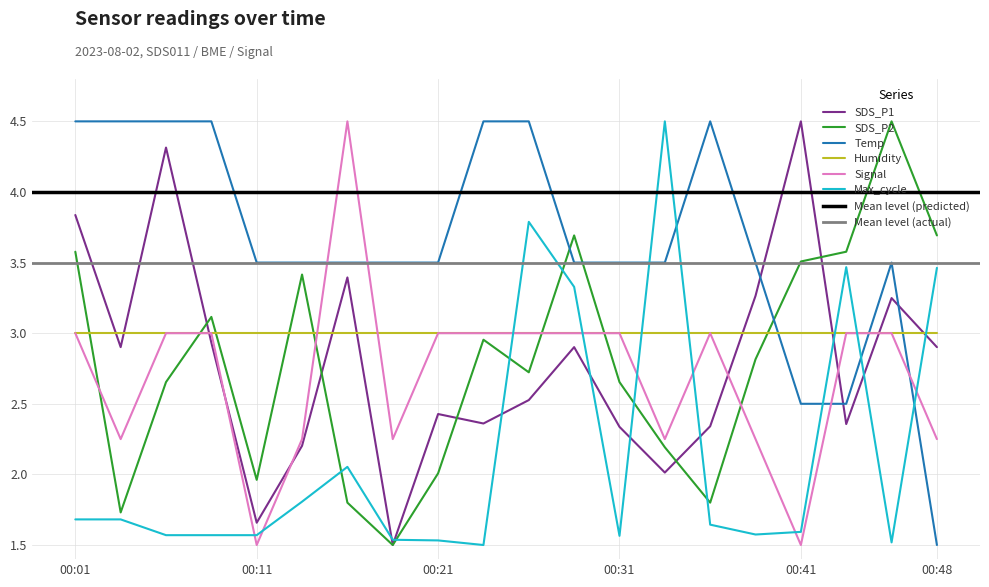

Does the chart display data point markers on the line(s)?

No